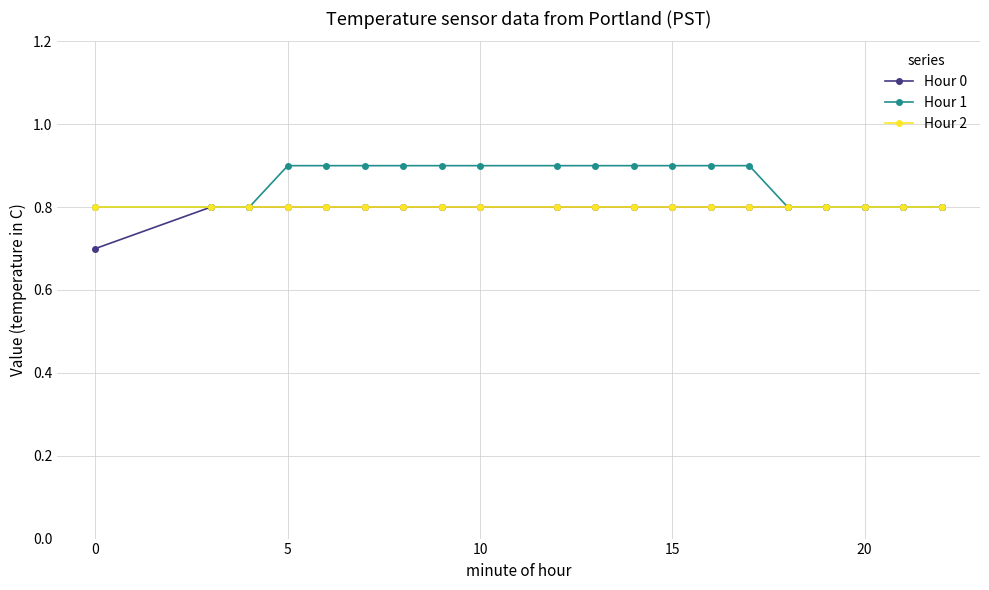

At how many categories does at least one series exceed 0?

20